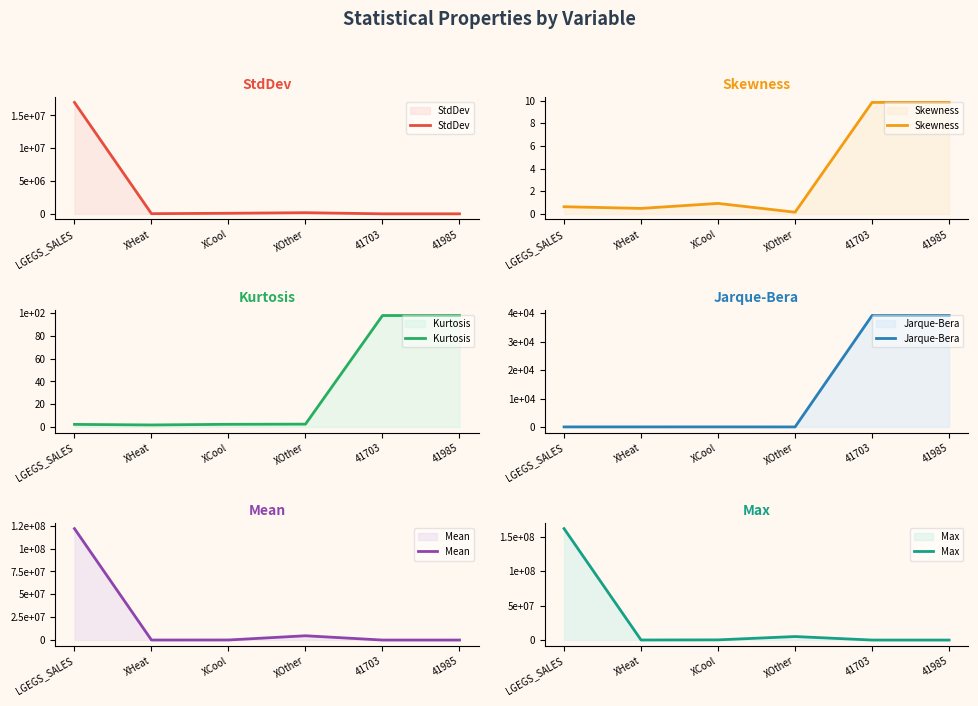

What is the label of the 6th point from the right?

LGEGS_SALES